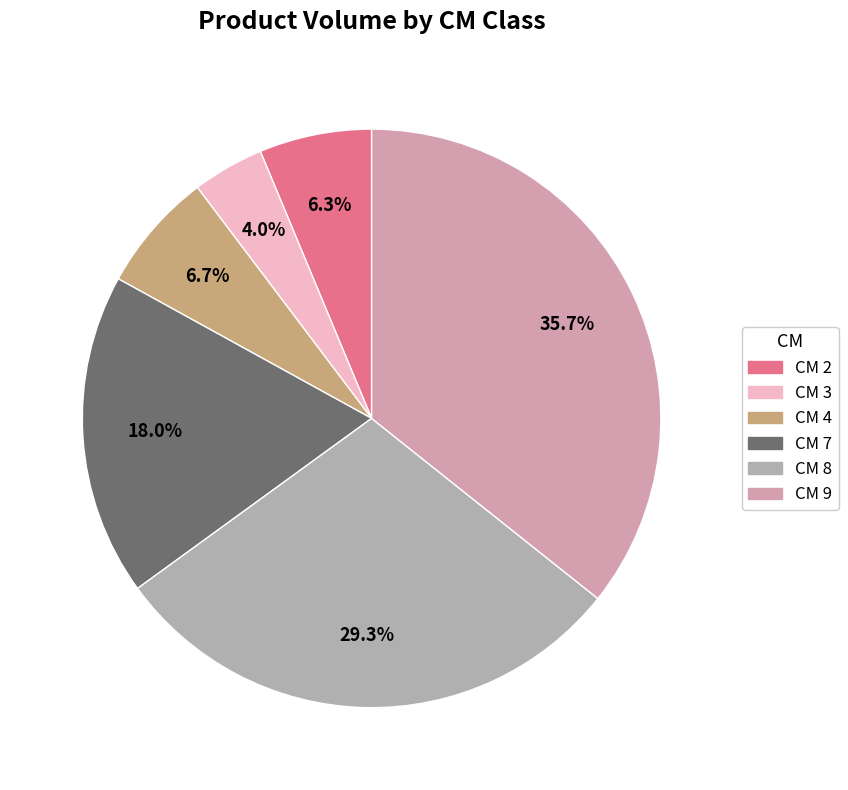

Count the number of slices in the pie.

6